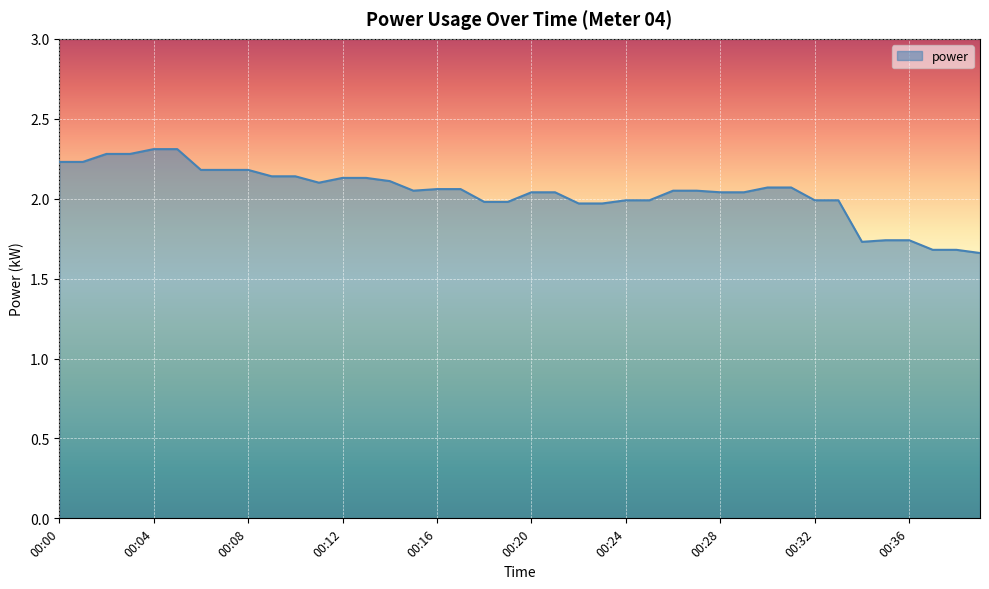

Does the chart display data point markers on the line(s)?

No